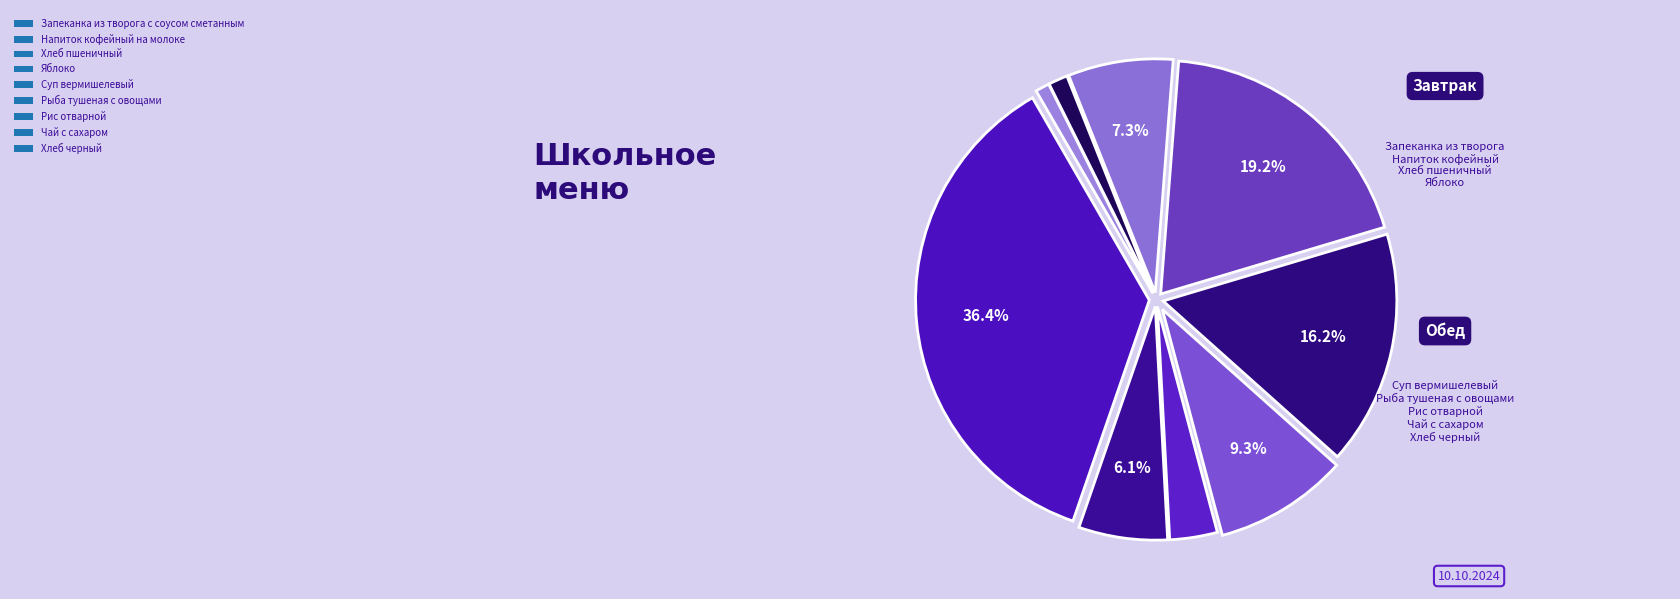

To the nearest percent, what is the average slice percentage?

11%